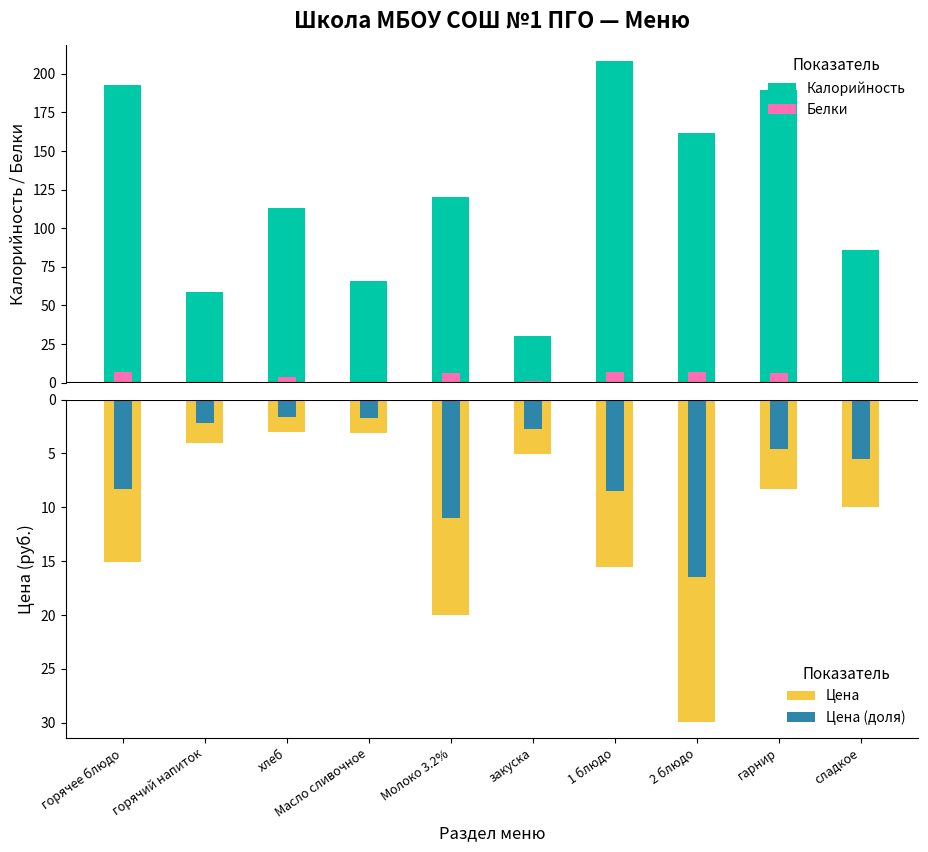

Is it true that Белки equals 0.2 at горячий напиток?

False